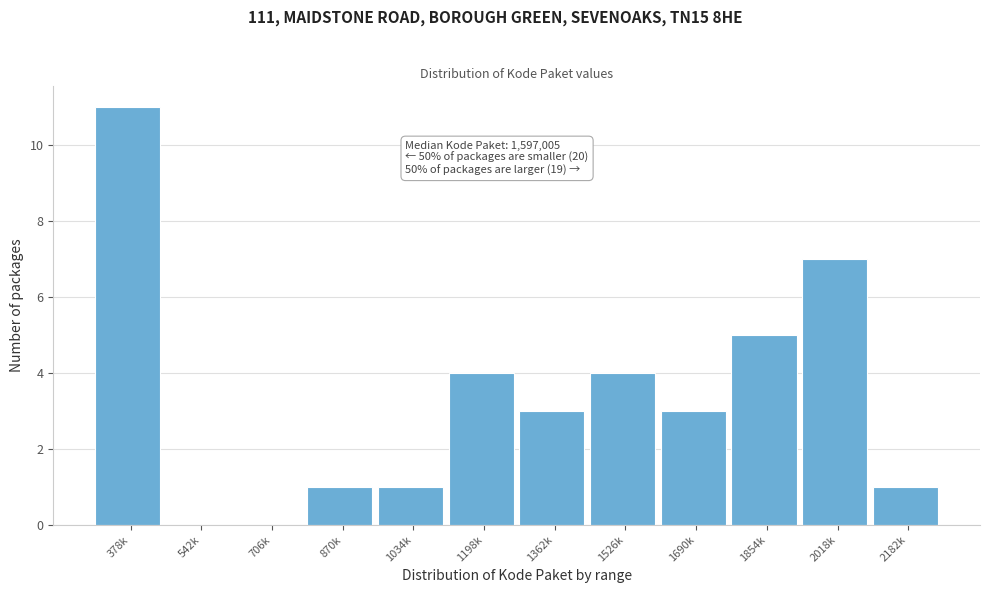

Reading right to left, transcribe all the data shown in this chart.

2182k=1	2018k=7	1854k=5	1690k=3	1526k=4	1362k=3	1198k=4	1034k=1	870k=1	706k=0	542k=0	378k=11